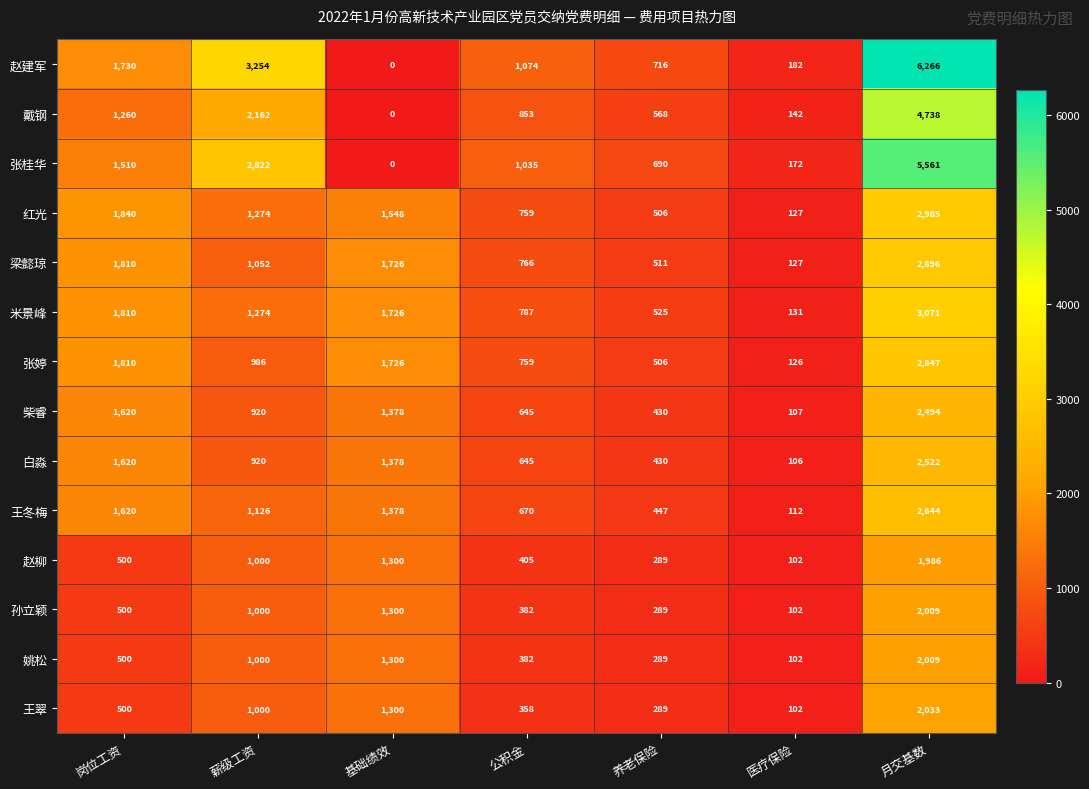

At which category is the sum across all series the highest?

月交基数